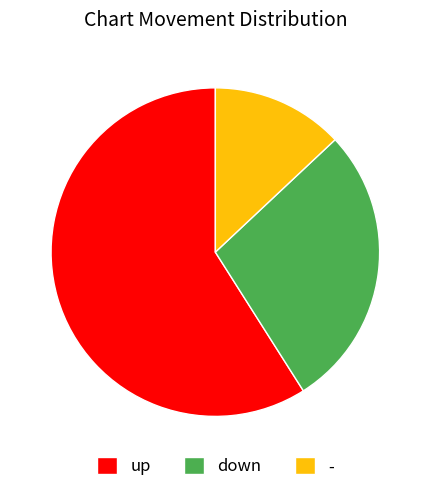

Is there a majority slice in this chart?

Yes